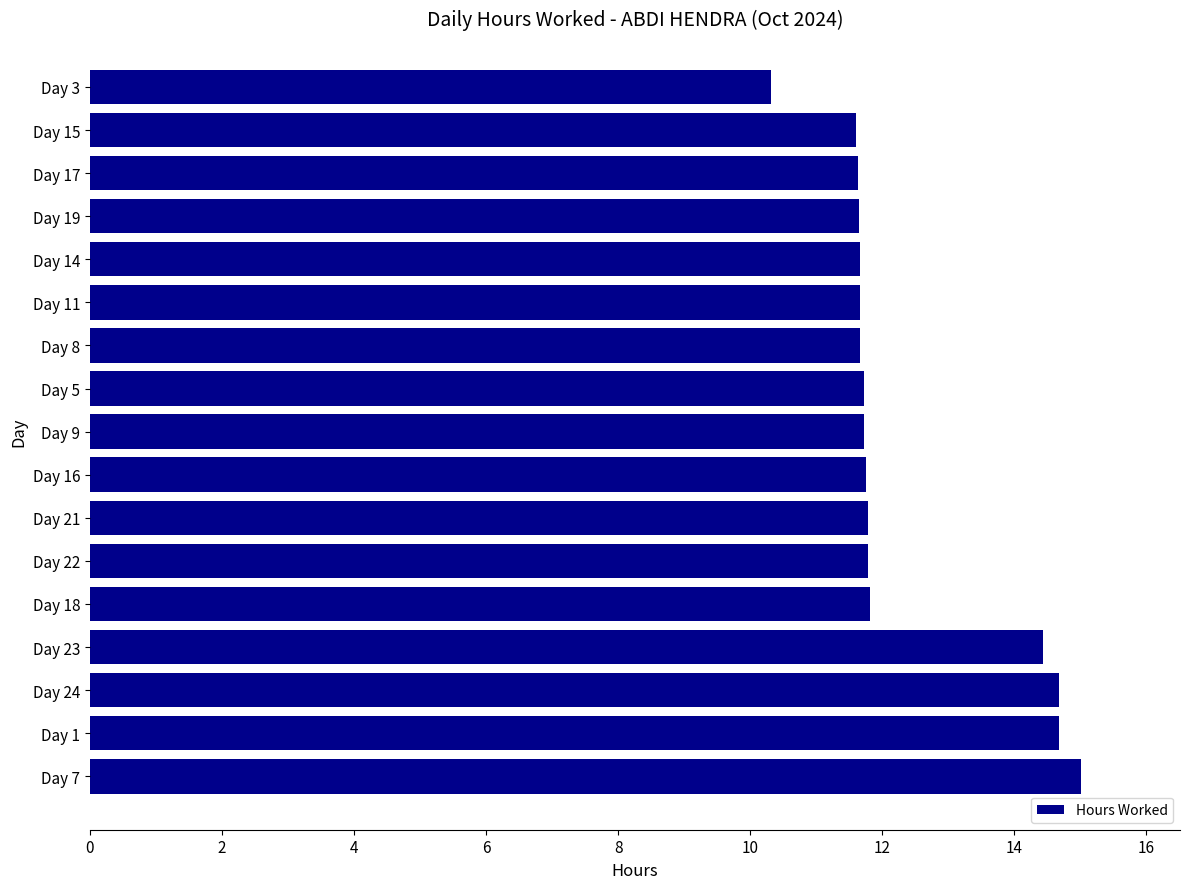

True or false: the data shows 5.2 at Day 21.

False